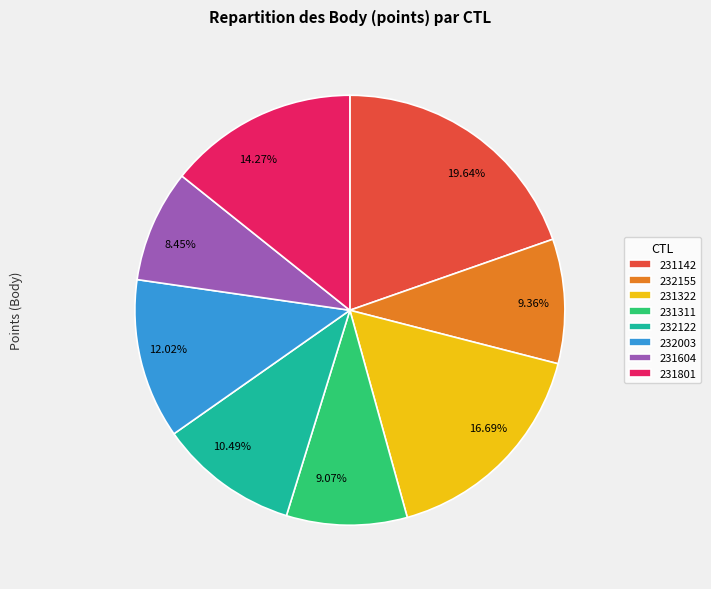

Does 232122 represent more than half of the total?

No